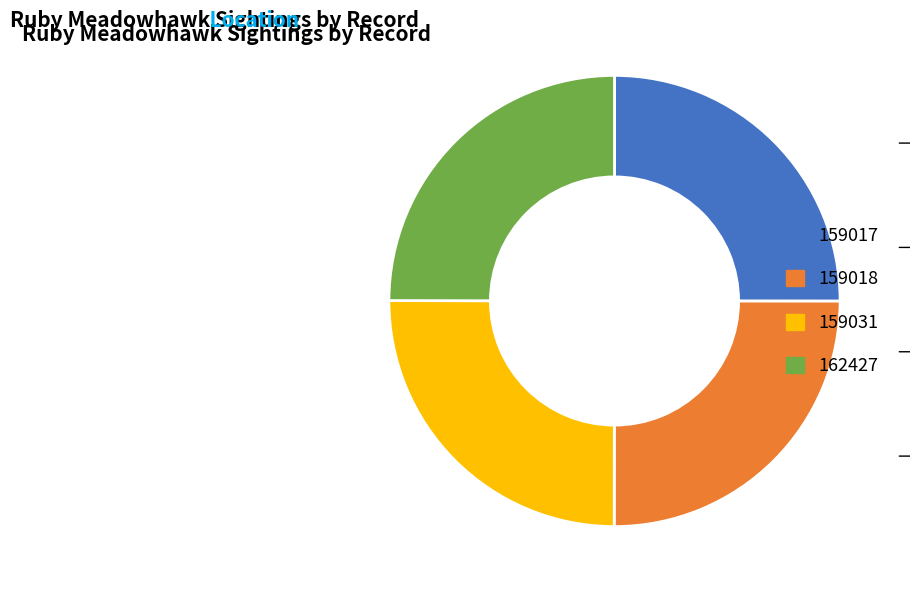

Does 159017 represent more than half of the total?

No